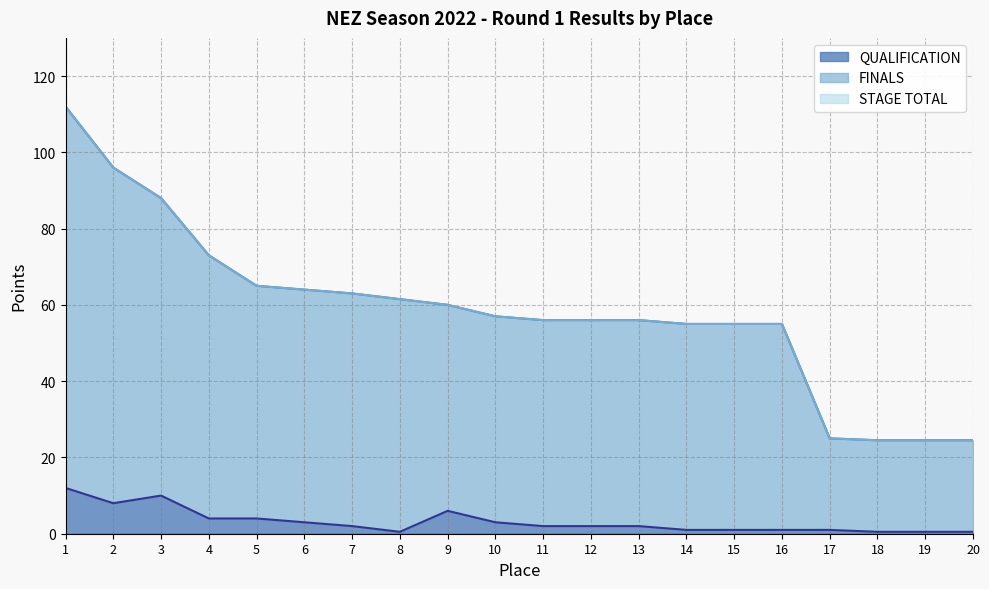

Which has a higher value, 2 or 1?

1